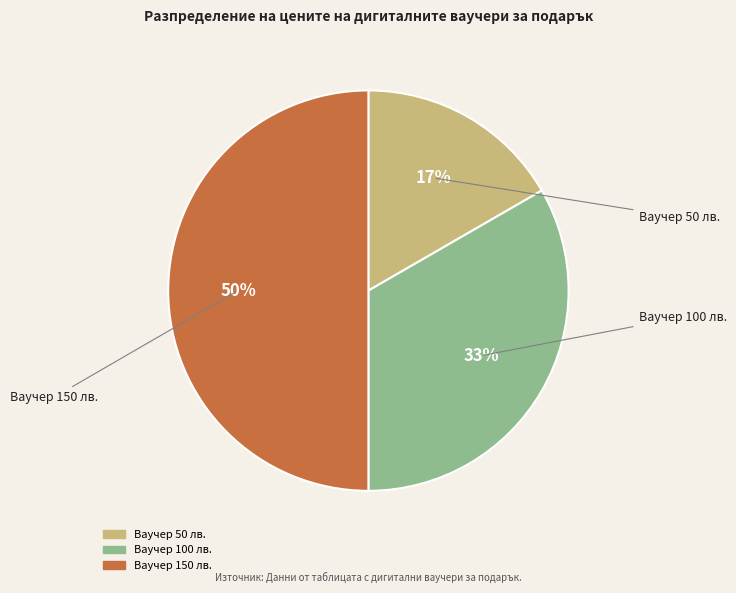

Rank the categories by value from lowest to highest.

Дигитален ваучер за подарък - 50 лв., Дигитален ваучер за подарък - 100 лв., Дигитален ваучер за подарък - 150 лв.